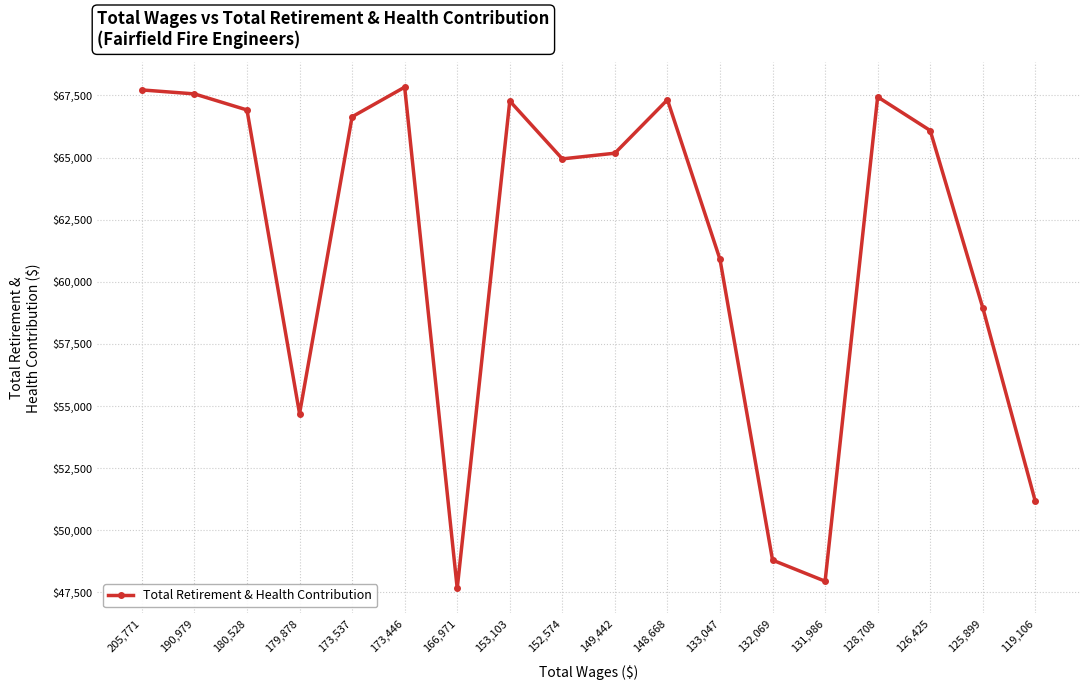

What is the change in value from 153,103 to 126,425?

-1189